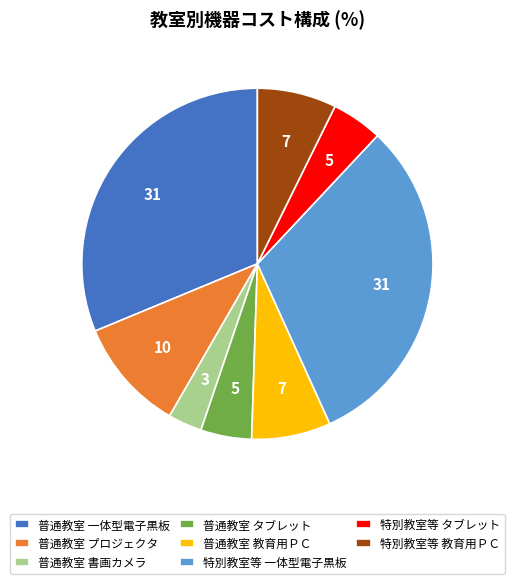

Combined, do 特別教室等 タブレット and 普通教室 一体型電子黒板 account for over 50%?

No